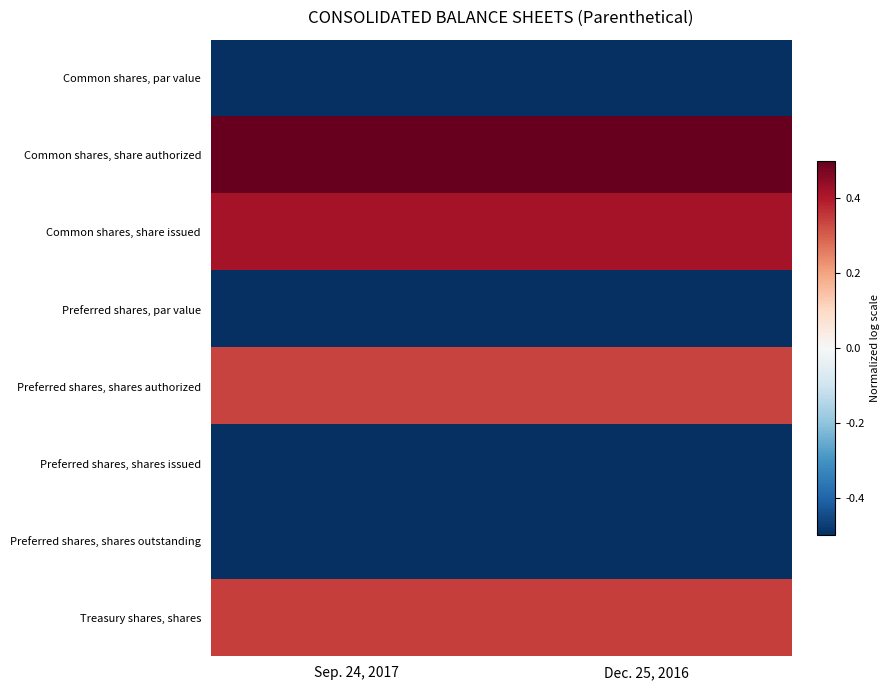

How many series are shown in this chart?

8